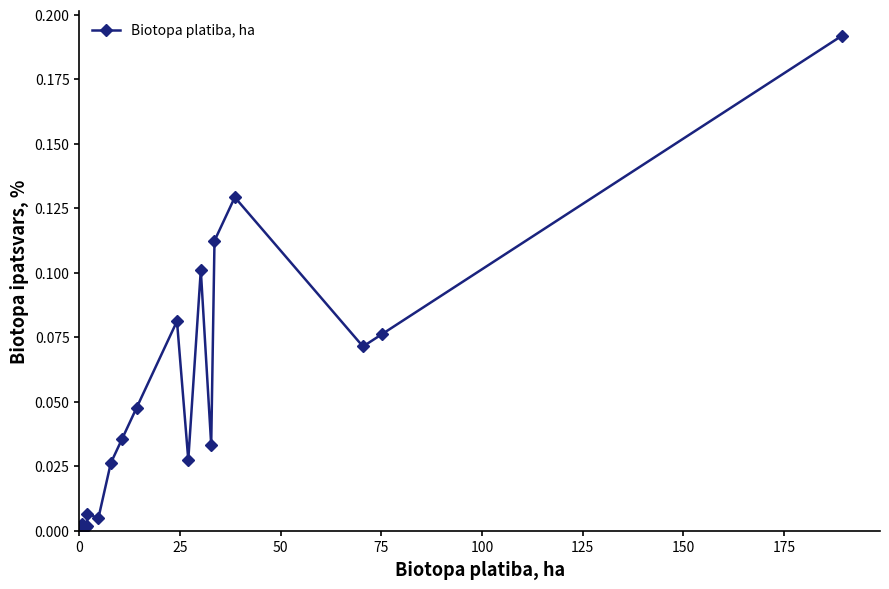

What is the sum of all values?

1.0